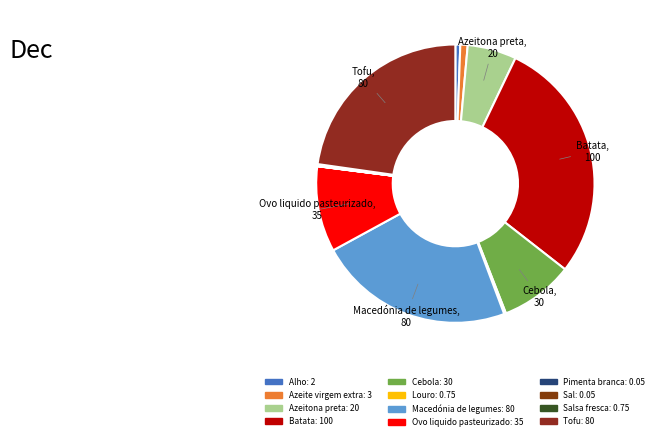

Is there any slice that represents more than half of the pie?

No